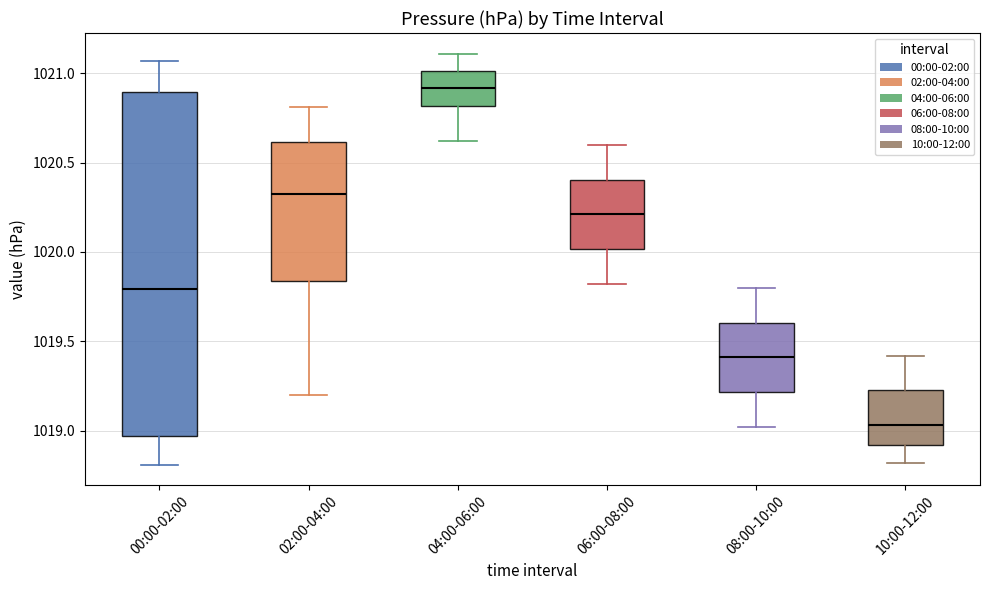

Which box has the highest median line?

04:00-06:00